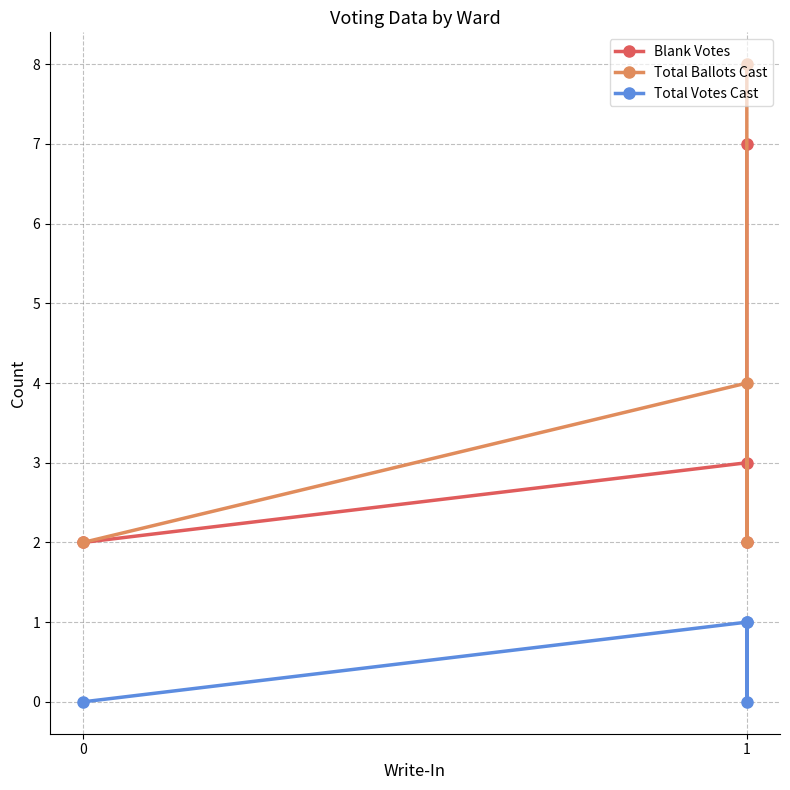

Rank the categories by Blank Votes value from highest to lowest.

1, 1, 0, 1